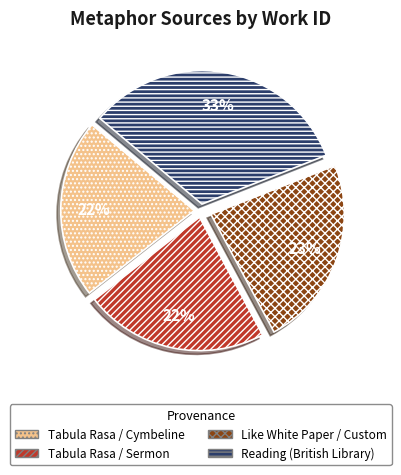

Which category has the biggest portion of the pie?

Reading (British Library)